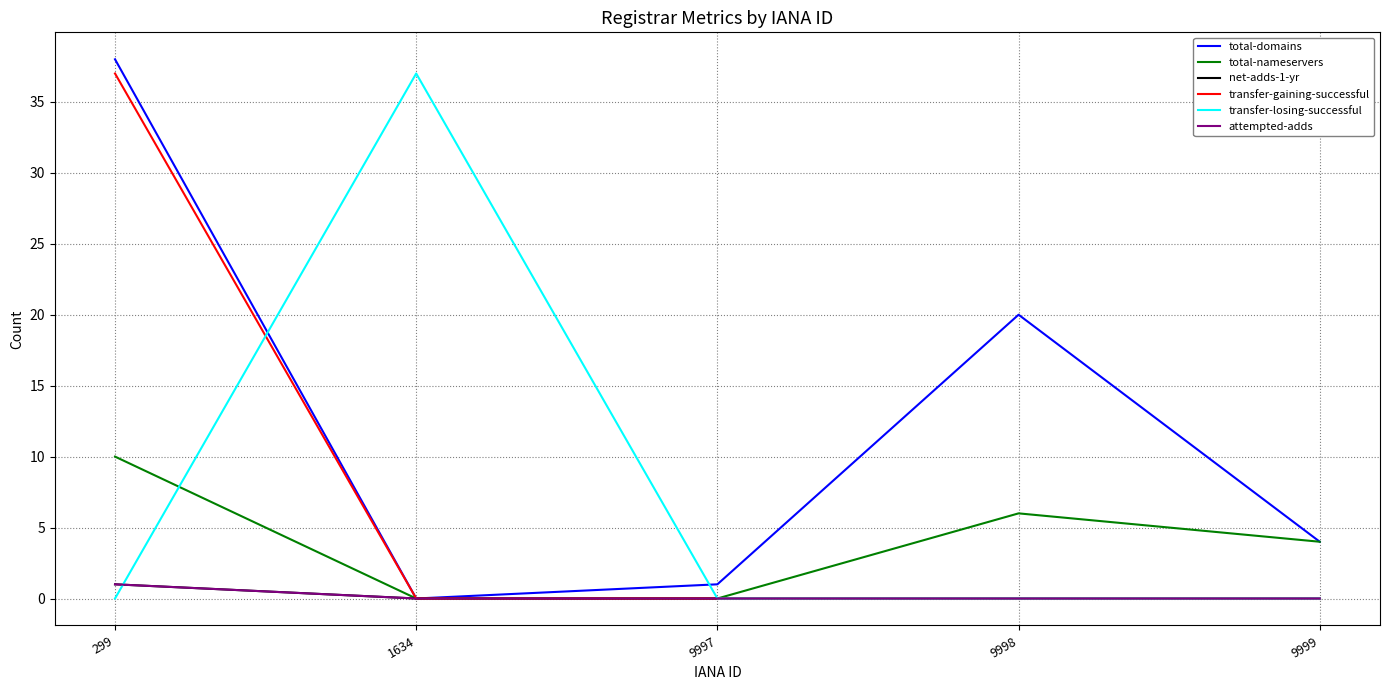

What is the difference between the maximum and minimum values in the transfer-losing-successful series?

37